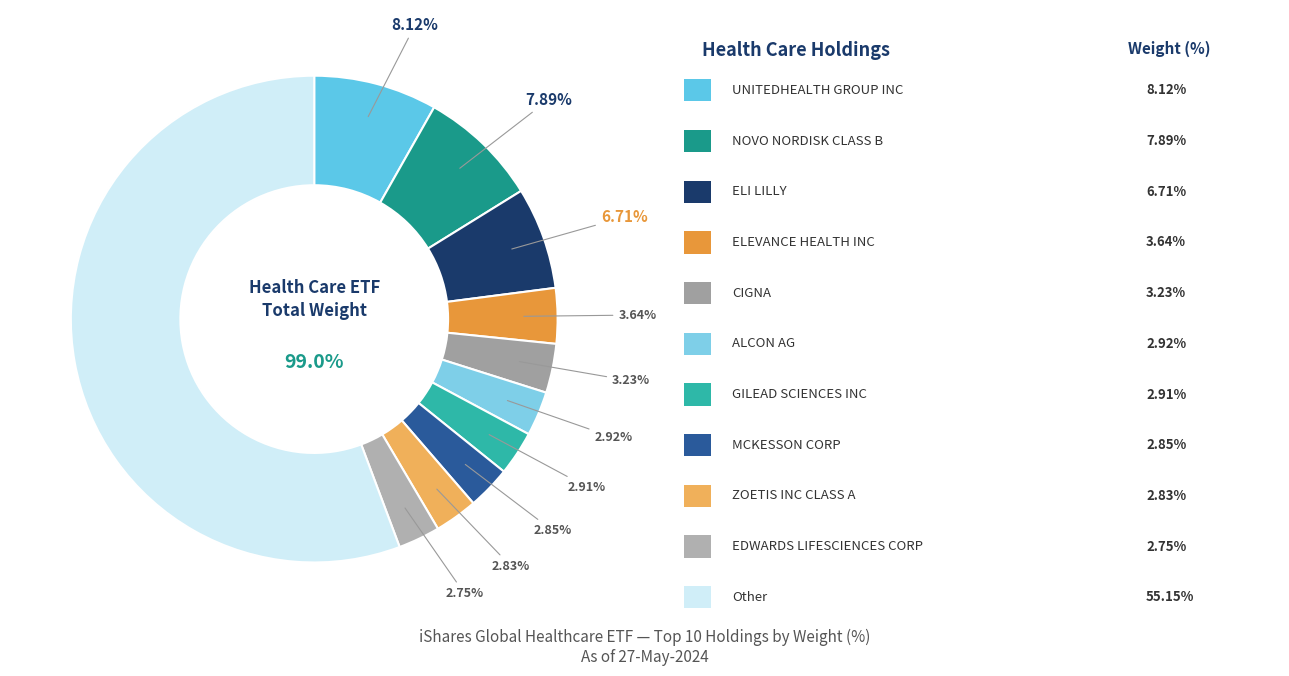

To the nearest percent, what is the difference between the ELEVANCE HEALTH INC and EDWARDS LIFESCIENCES CORP slice percentages?

1%